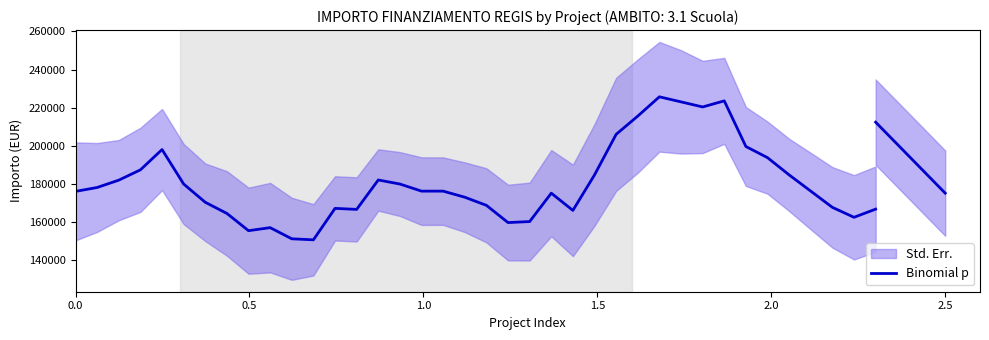

What is the lowest value of the Binomial p series?

150629.4